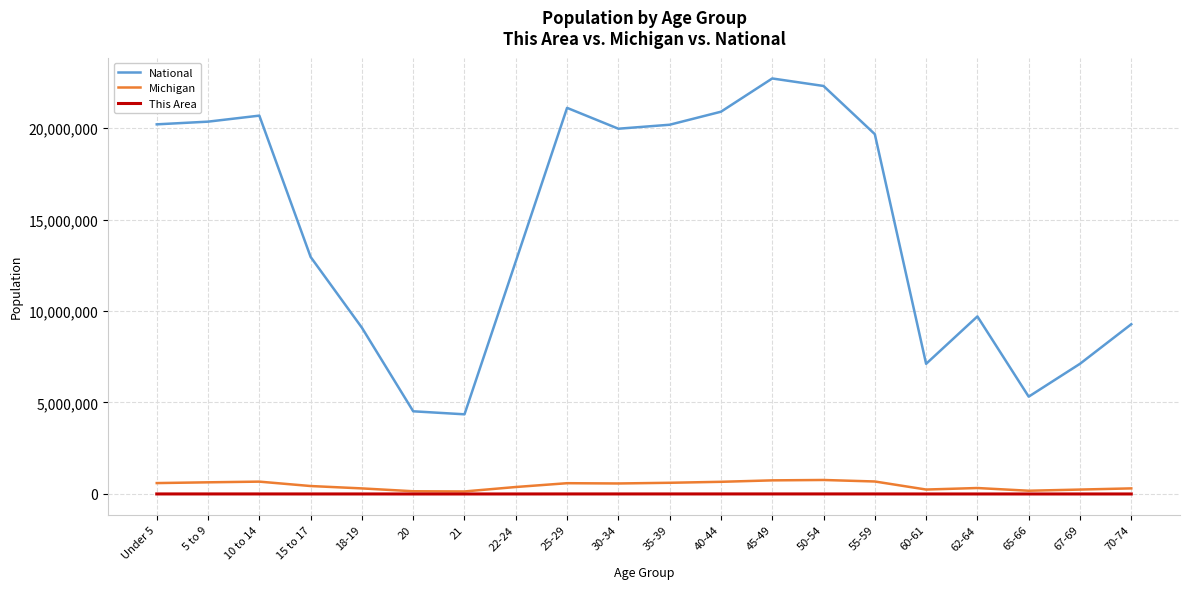

What is the lowest value of the Michigan series?

138484